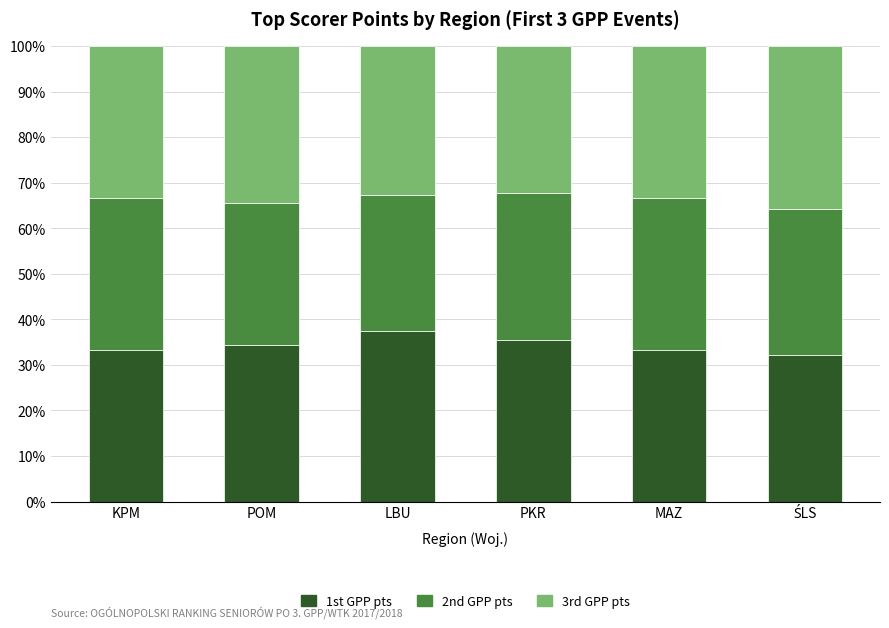

What are all the series names shown in the legend?

1st GPP pts, 2nd GPP pts, 3rd GPP pts